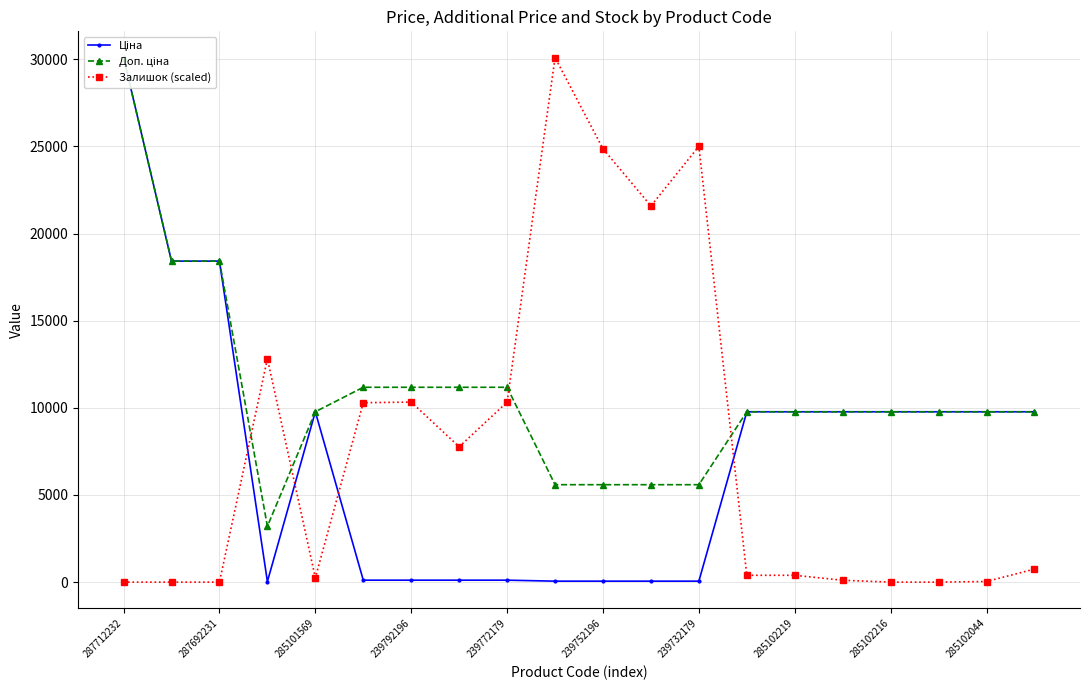

How many categories are shown in the chart?

20